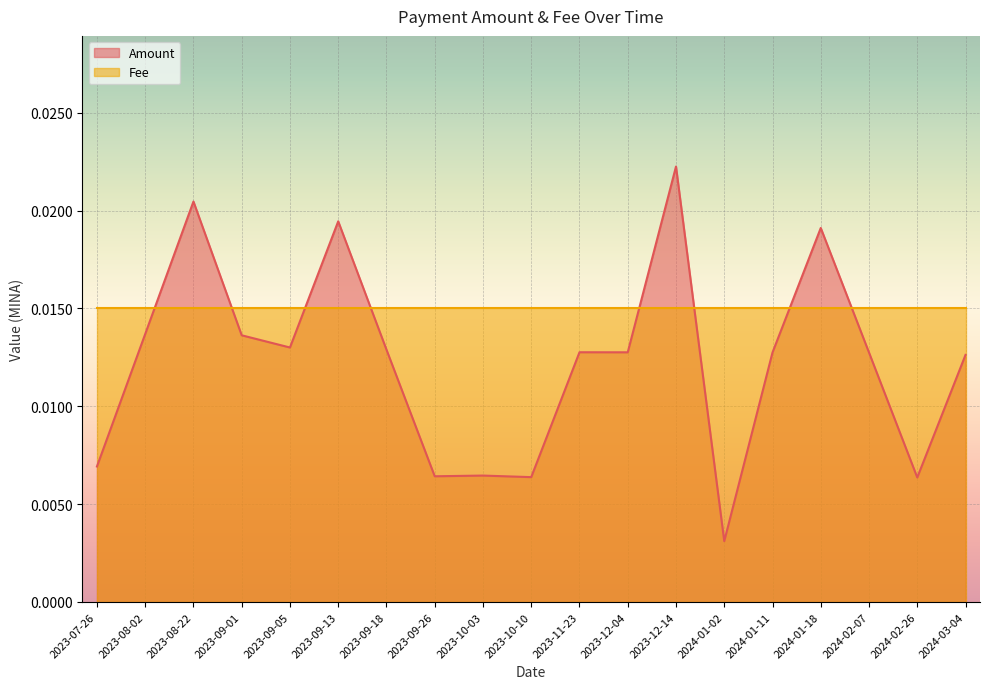

Reading left to right, what are all the values shown in this chart?

2023-07-26=0.0	2023-08-02=0.0	2023-08-22=0.0	2023-09-01=0.0	2023-09-05=0.0	2023-09-13=0.0	2023-09-18=0.0	2023-09-26=0.0	2023-10-03=0.0	2023-10-10=0.0	2023-11-23=0.0	2023-12-04=0.0	2023-12-14=0.0	2024-01-02=0.0	2024-01-11=0.0	2024-01-18=0.0	2024-02-07=0.0	2024-02-26=0.0	2024-03-04=0.0